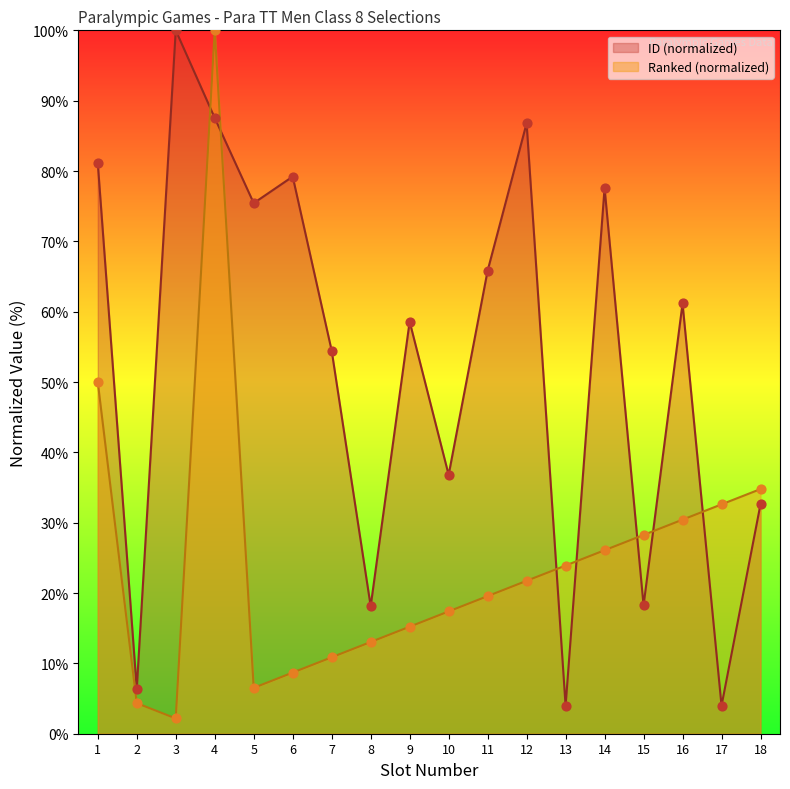

Which series has the largest total across all categories?

ID (normalized)